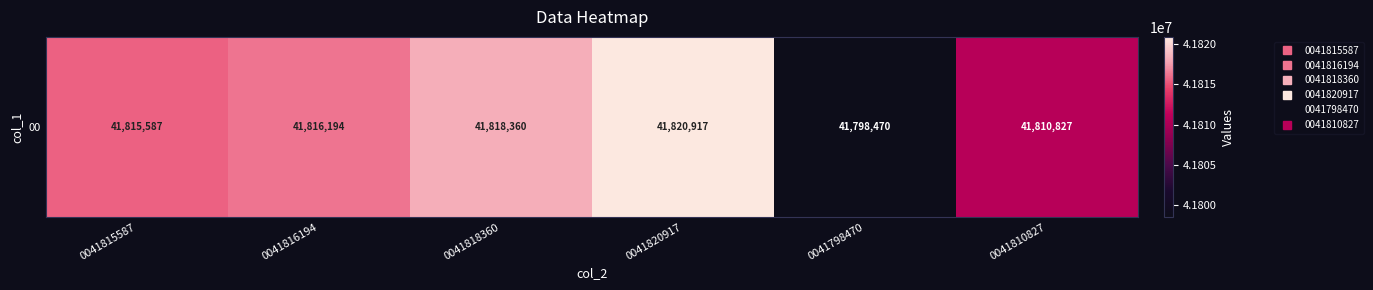

Reading left to right, list all the values displayed in this chart.

41815587	41816194	41818360	41820917	41798470	41810827